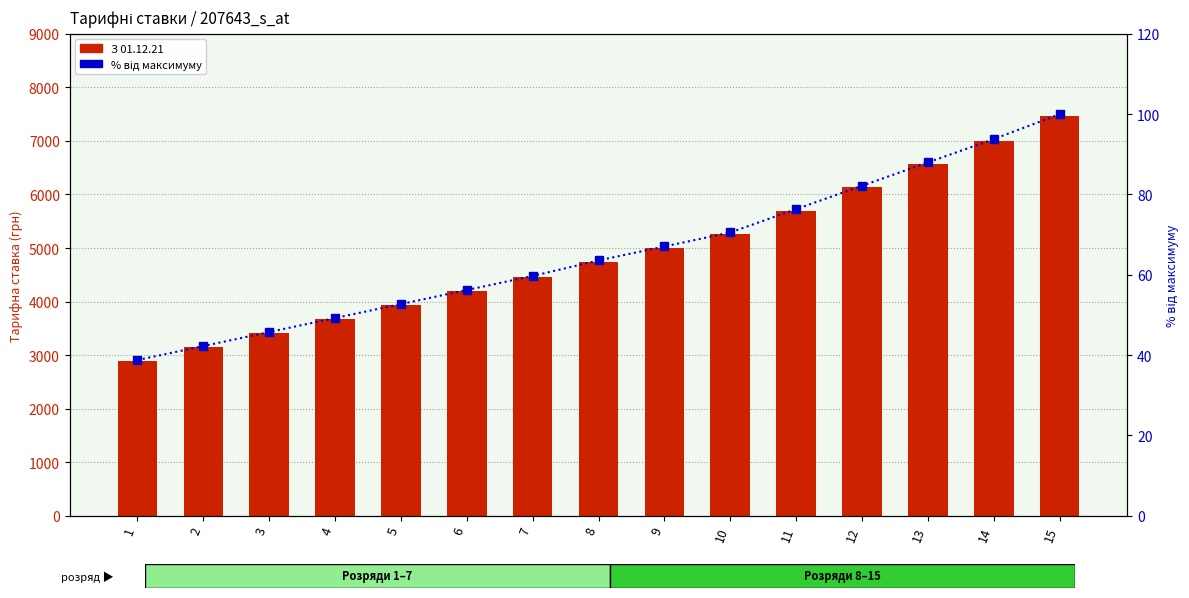

Is it true that % від максимуму equals 42.2 at 2?

True